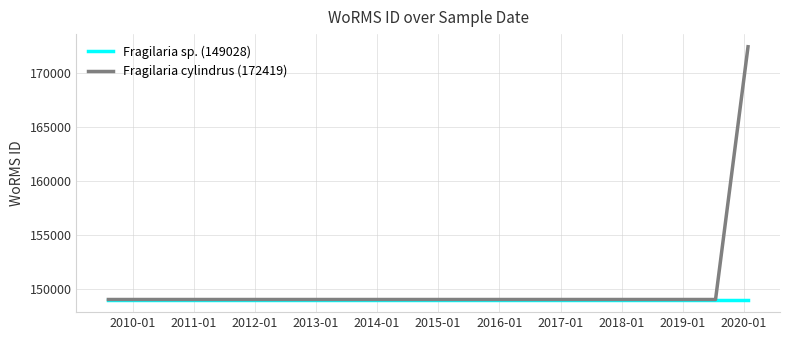

Which series has the largest total across all categories?

Fragilaria cylindrus (172419)